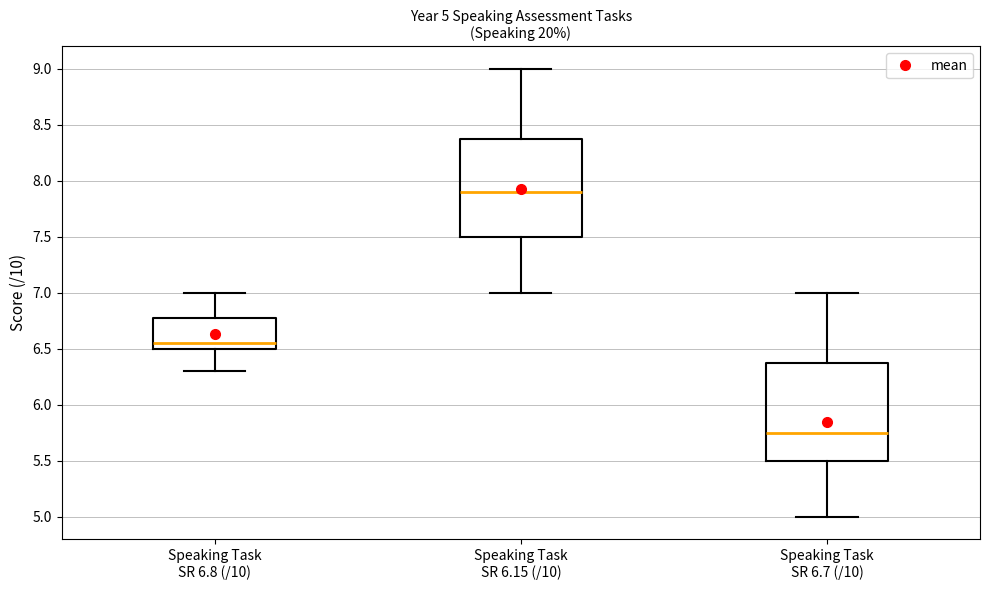

Which box has the lowest median line?

Speaking Task SR 6.7 (/10)